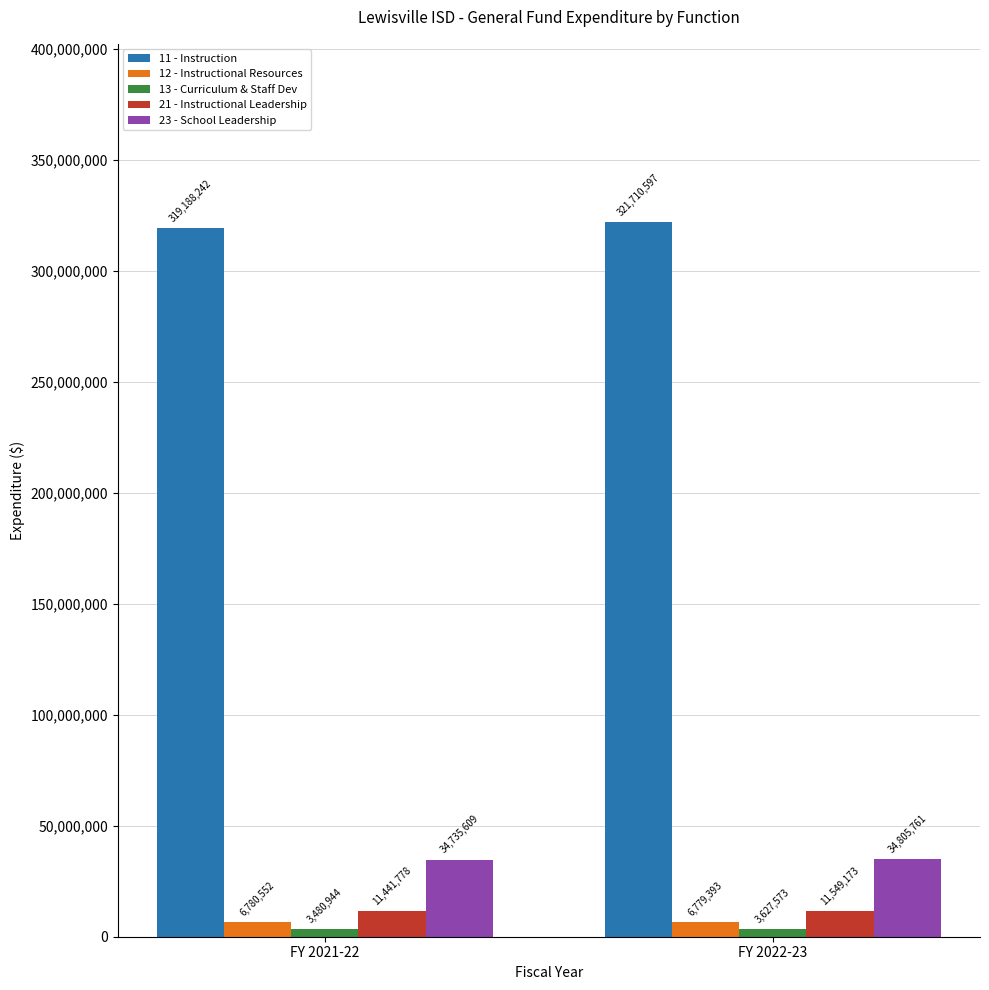

Is it true that 23 - School Leadership equals 56017401.9 at FY 2021-22?

False